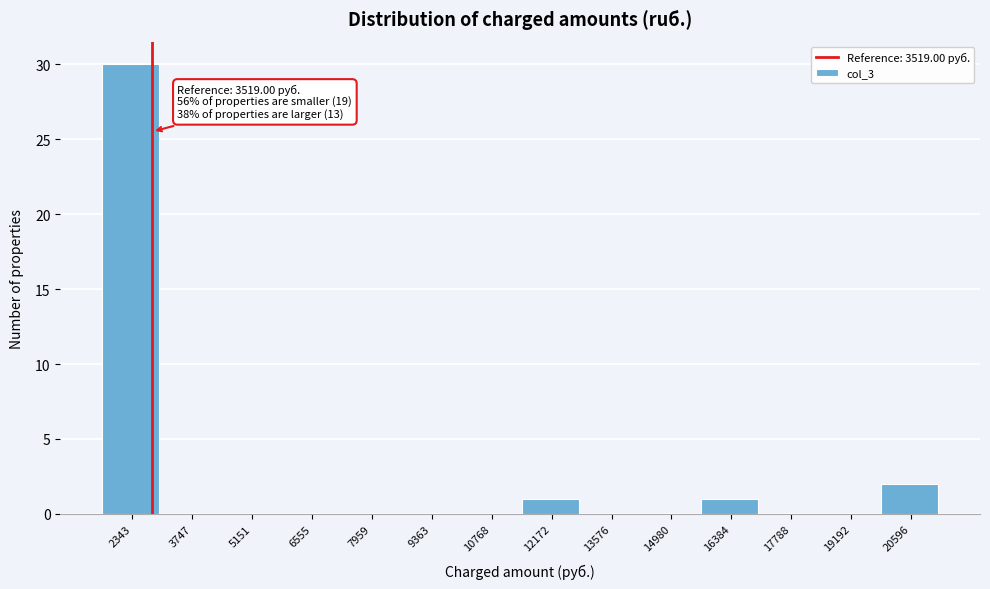

Reading left to right, extract all data points from this chart.

2343=30	3747=0	5151=0	6555=0	7959=0	9363=0	10768=0	12172=1	13576=0	14980=0	16384=1	17788=0	19192=0	20596=2